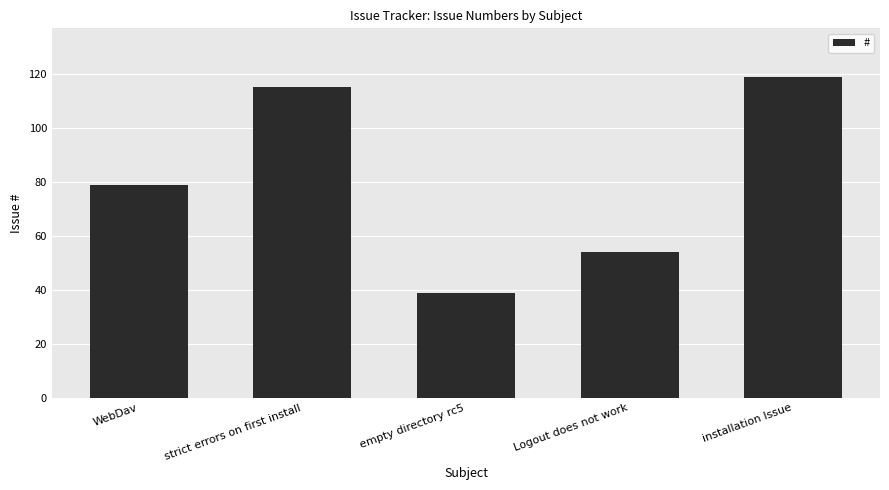

Rank the categories by value from highest to lowest.

installation Issue, strict errors on first install, WebDav, Logout does not work, empty directory rc5